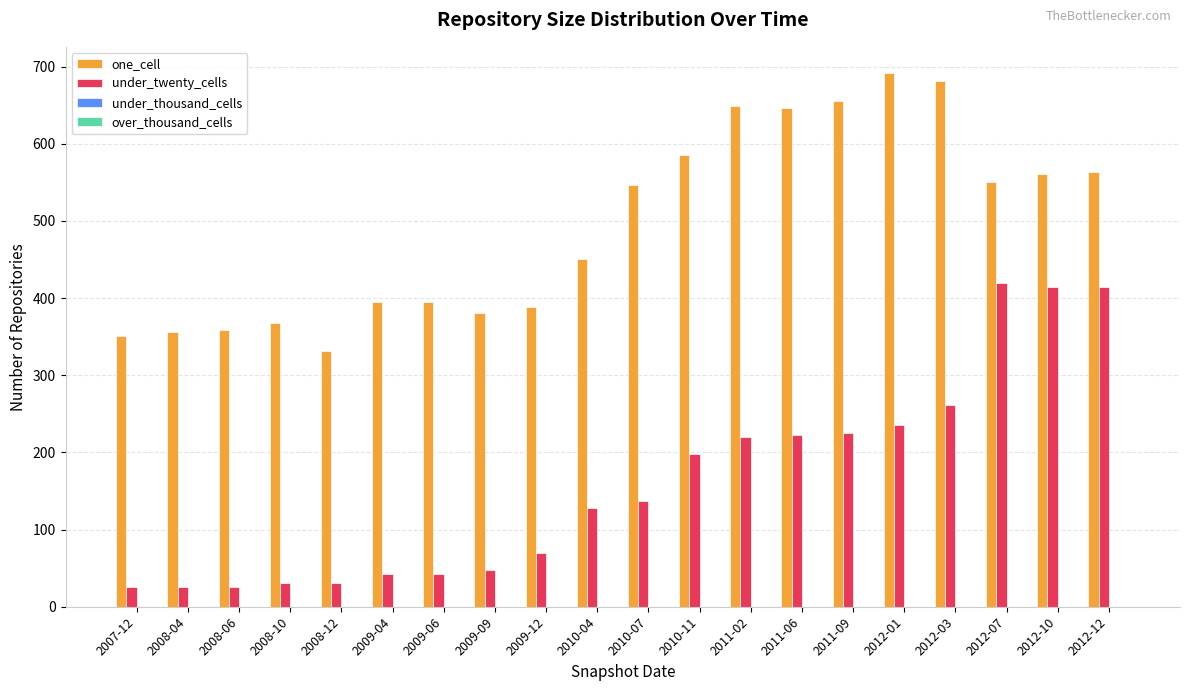

Does the chart contain stacked bars?

No